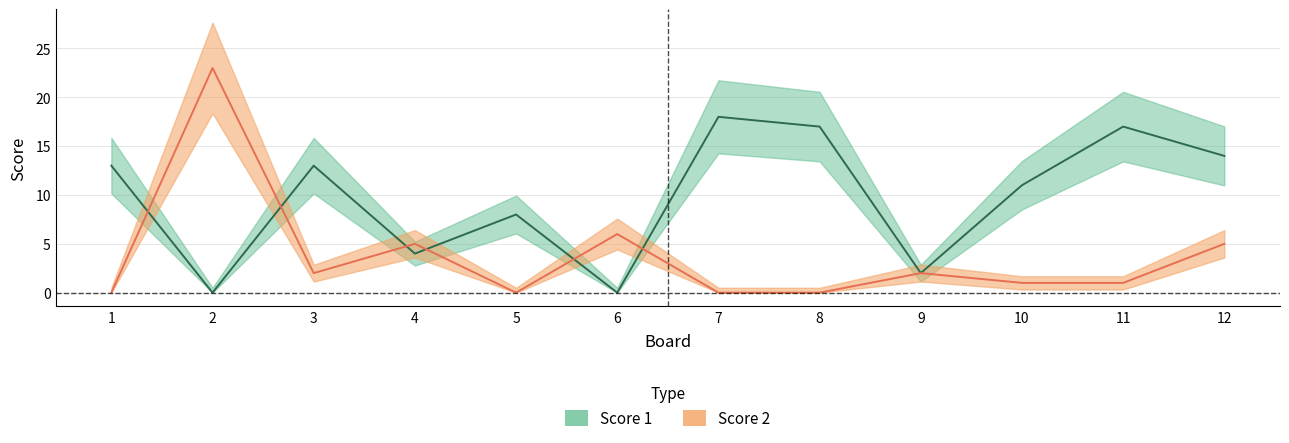

At which label does Score 2 first exceed 2?

2